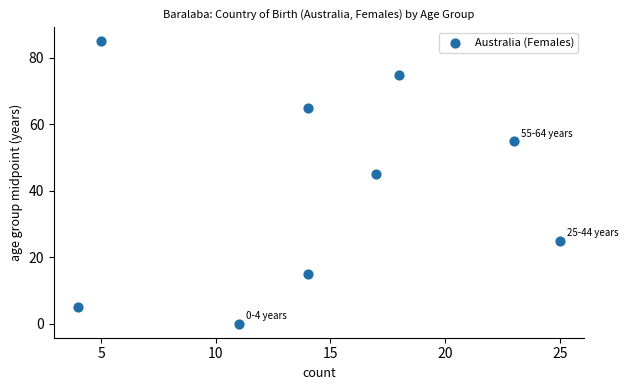

What Y value in the scatter plot is closest to 42?

45